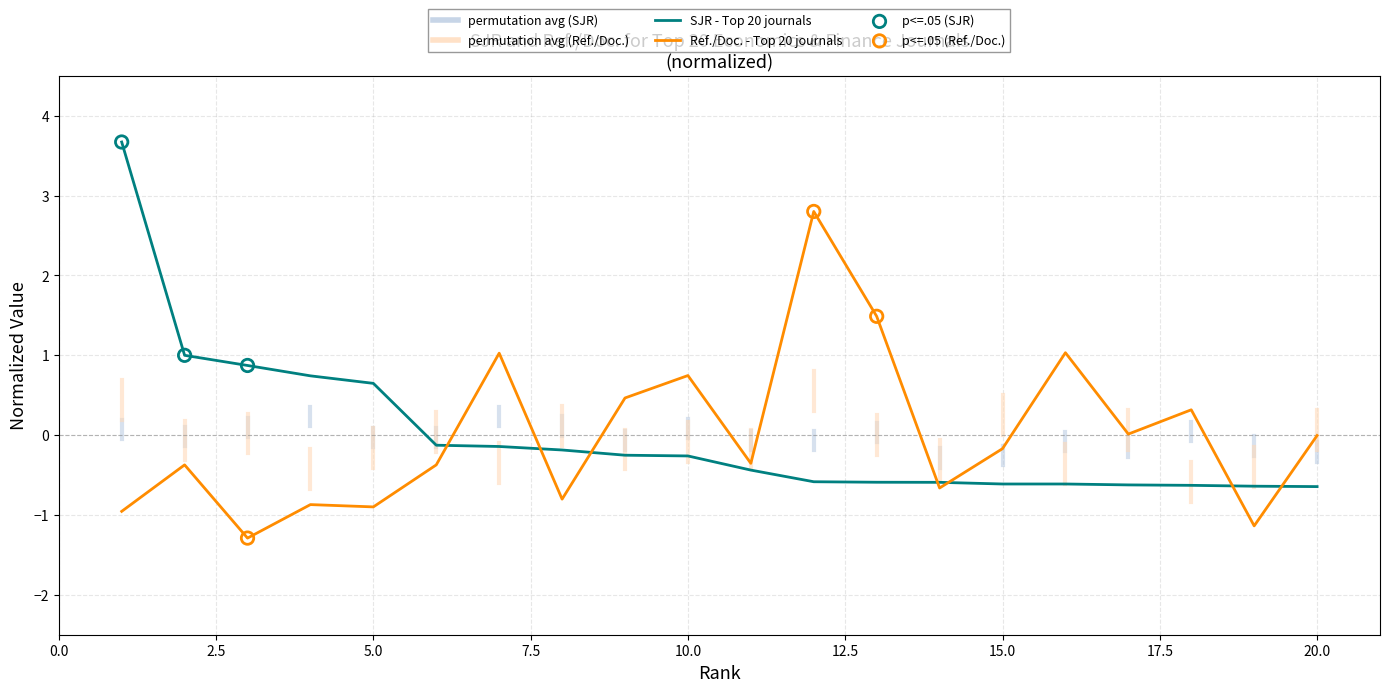

What is the minimum value shown in the chart?

-1.3